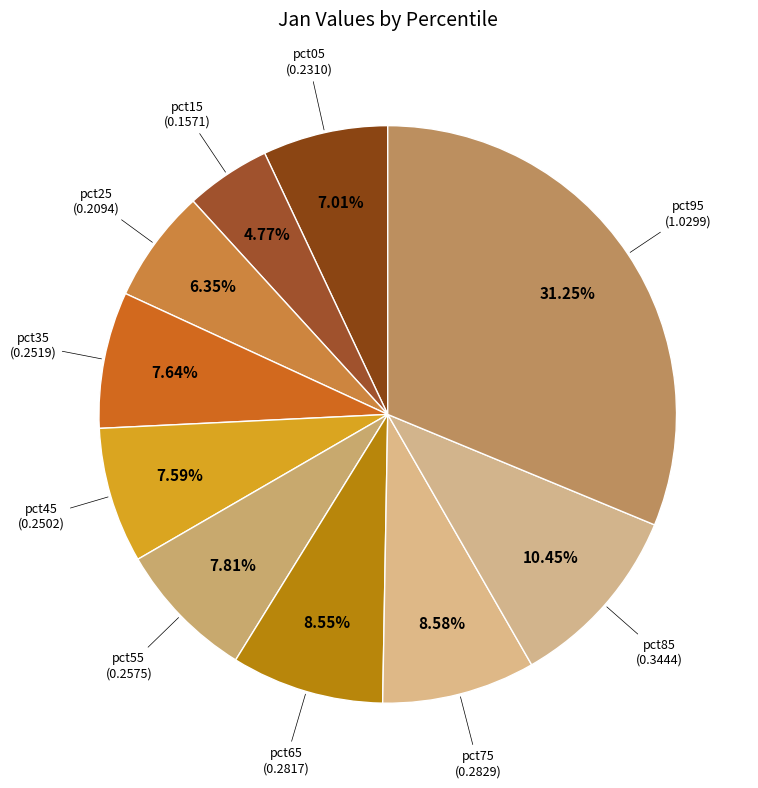

Which slice is the largest?

pct95